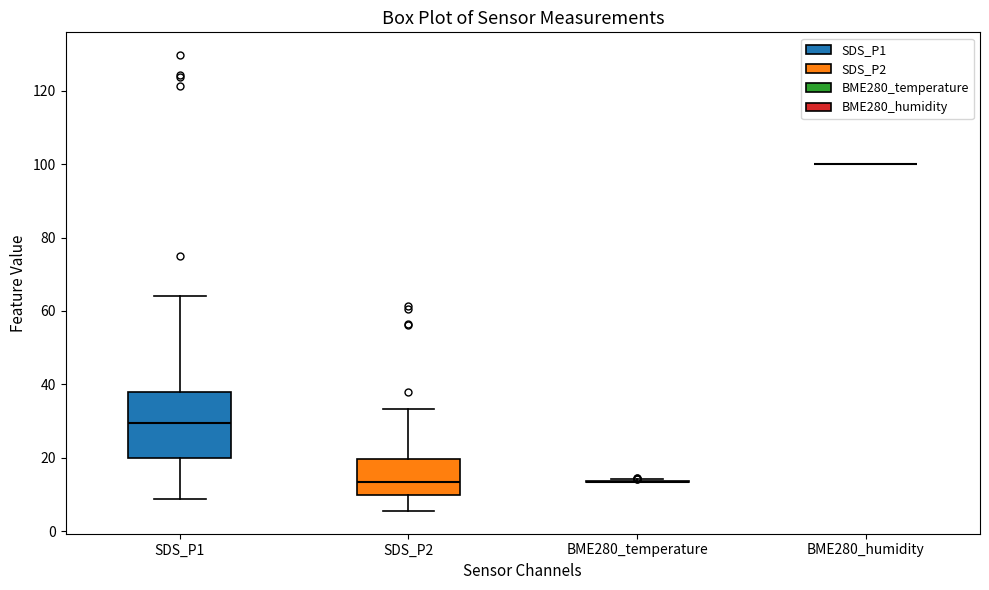

Reading left to right, transcribe this box plot: for each box, give where its median line is, the range the box spans, and where its two whiskers end, as read against the y-axis. The values are not printed on the chart, so give them approximately, as read against the axis.

SDS_P1: median 30, box 20 to 38, whiskers 8 to 64
SDS_P2: median 14, box 10 to 20, whiskers 6 to 34
BME280_temperature: box collapsed to a line at 14, whiskers 14 to 14
BME280_humidity: box collapsed to a line at 100, whiskers 100 to 100